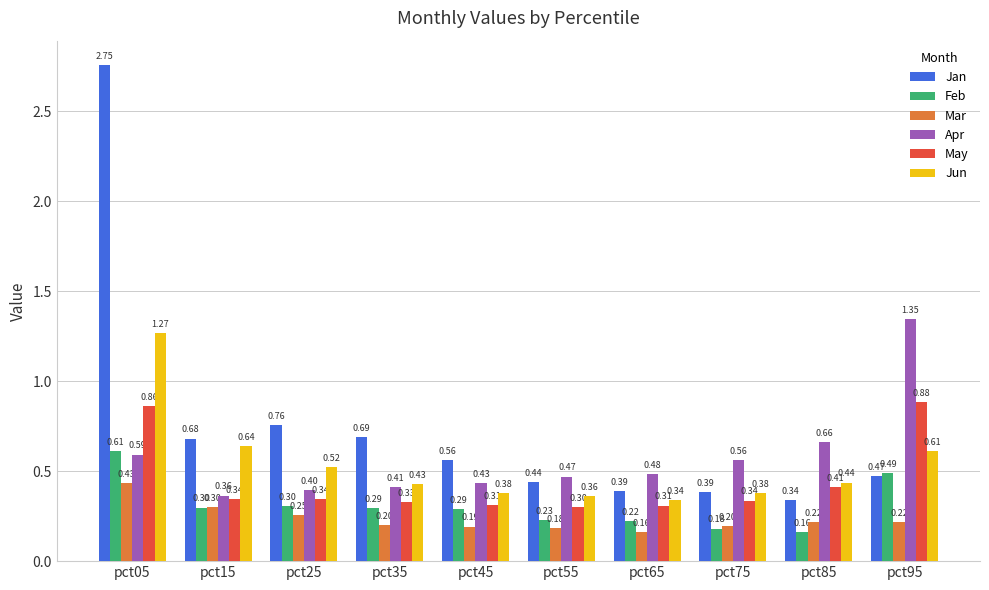

Is it true that Mar equals 0.3 at pct35?

False